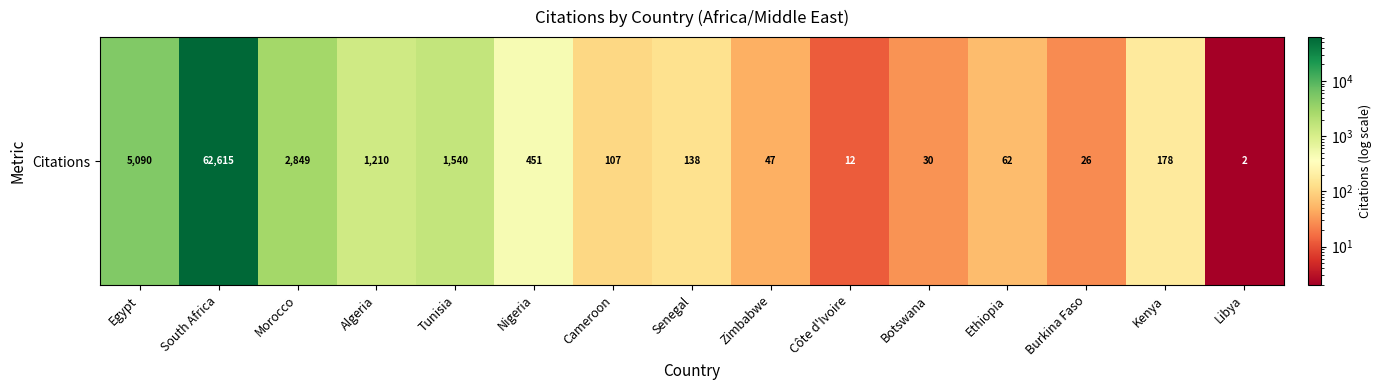

What is the difference between the values at Botswana and Burkina Faso?

4